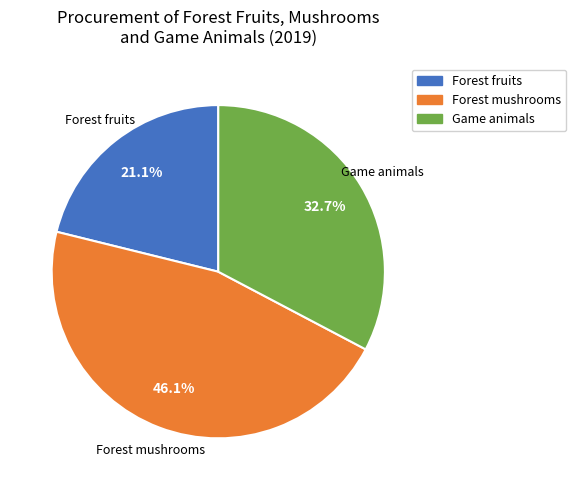

Which has a higher value, Forest fruits or Forest mushrooms?

Forest mushrooms